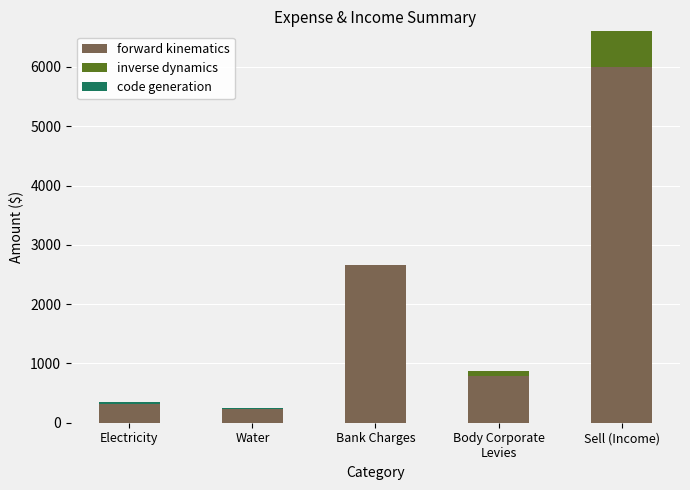

What is the total value across all series at Sell (Income)?

6600.0